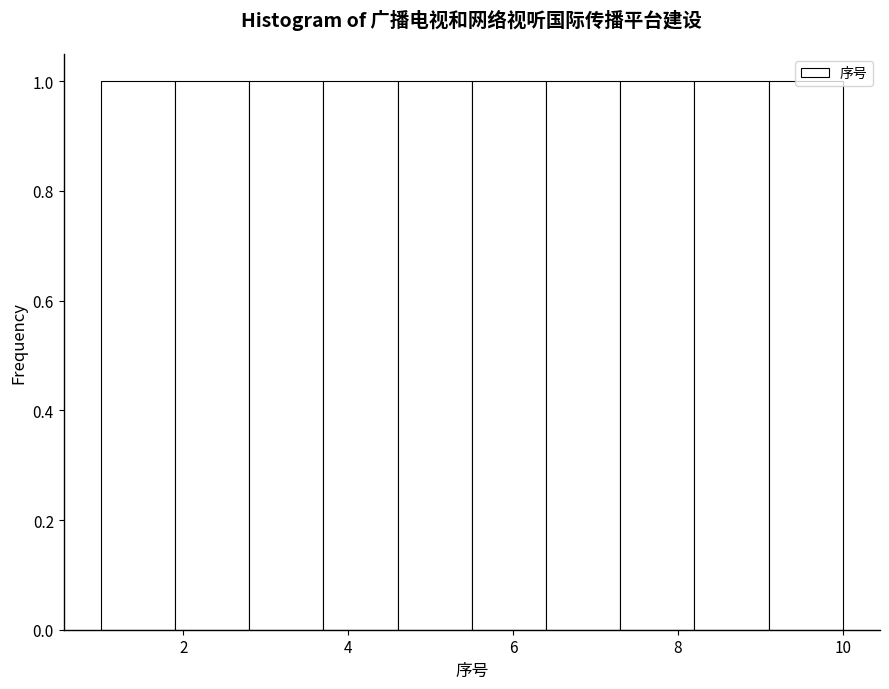

Reading left to right, transcribe this chart: for each bar, give the range it covers on the x-axis and its height. Neither the bar edges nor the heights are printed on the chart, so give them approximately, as read against the axes.

1.0 to 1.9: 1
1.9 to 2.8: 1
2.8 to 3.7: 1
3.7 to 4.6: 1
4.6 to 5.5: 1
5.5 to 6.4: 1
6.4 to 7.3: 1
7.3 to 8.2: 1
8.2 to 9.1: 1
9.1 to 10.0: 1